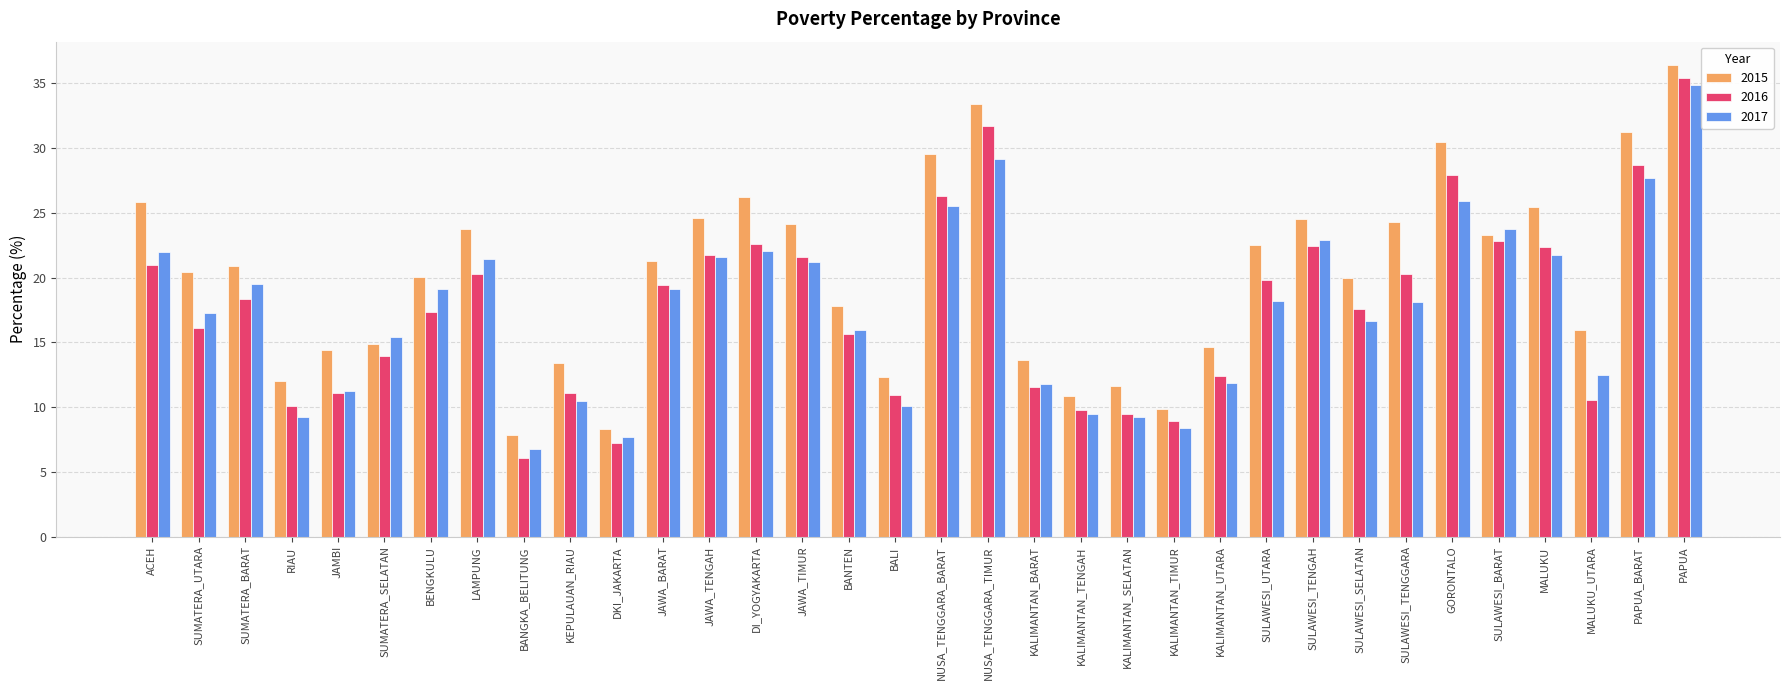

What is the smallest value displayed?

6.0